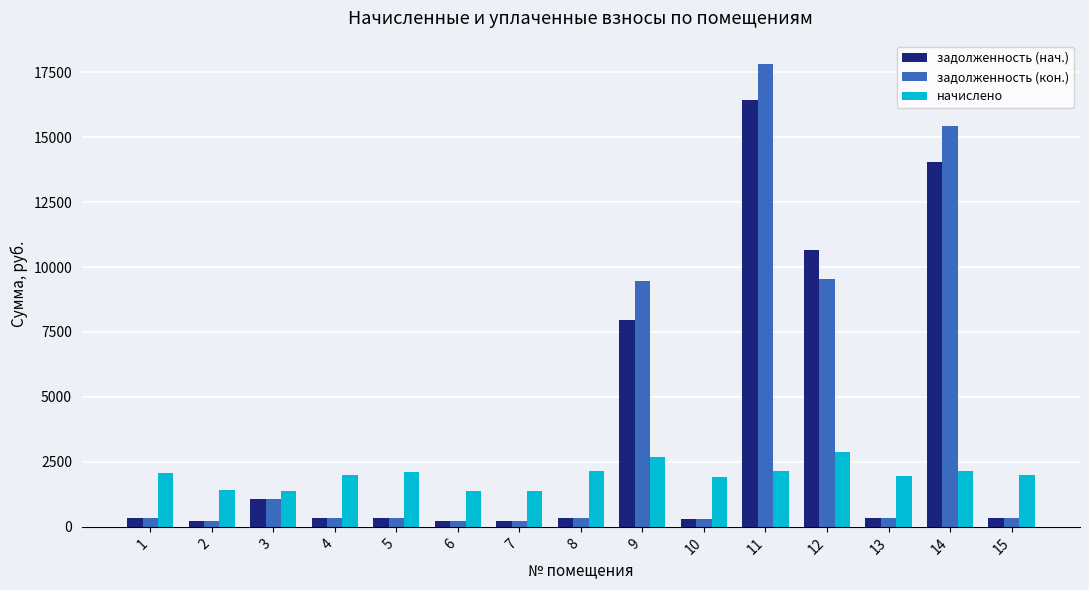

Rank the series by their maximum value, from lowest to highest.

начислено, задолженность (нач.), задолженность (кон.)